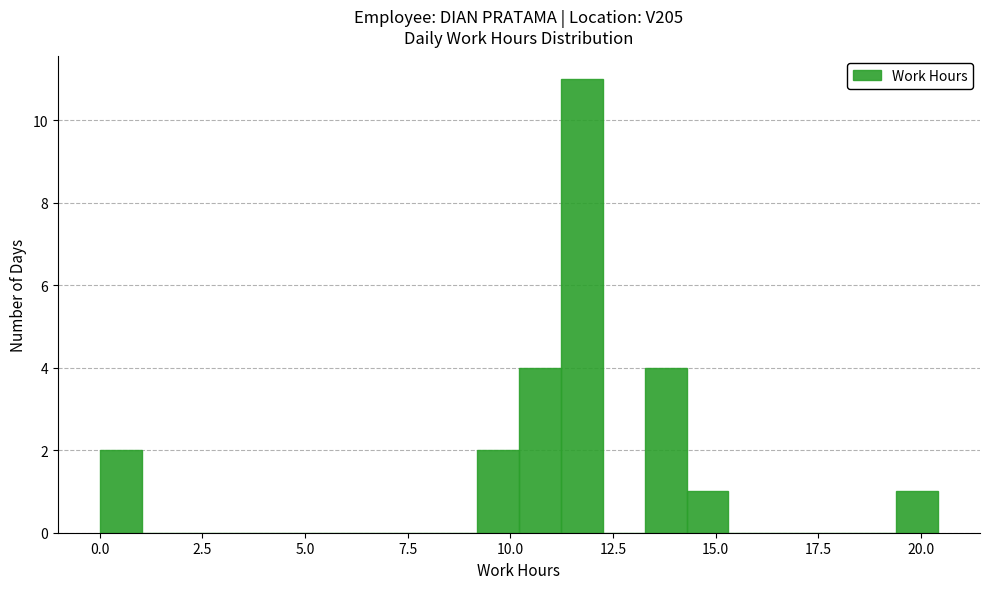

Around what value on the x-axis is the tallest bar? Give the approximate position of its centre, as read against the axis.

11.5